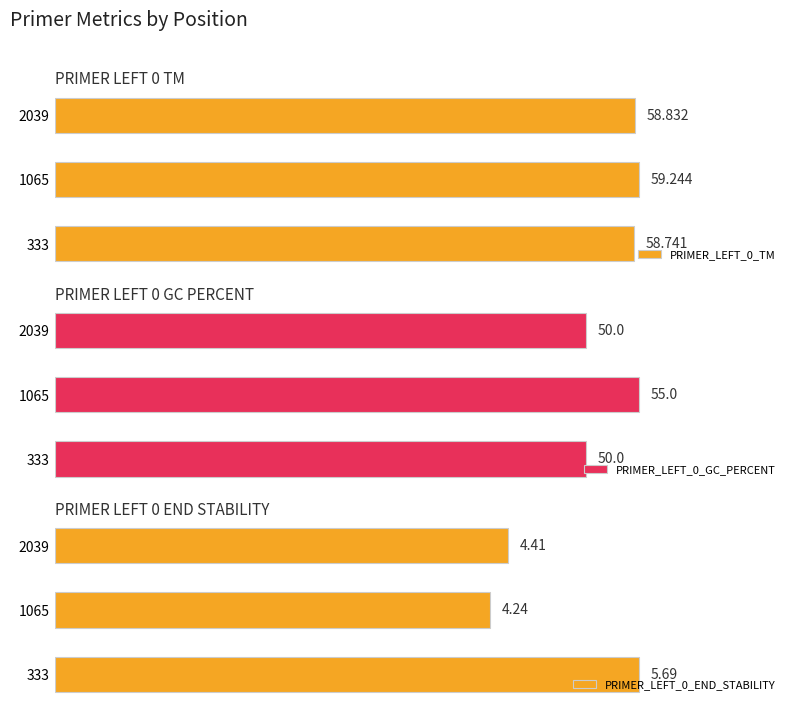

True or false: PRIMER_LEFT_0_TM has a value of 58.7 at 333.

True